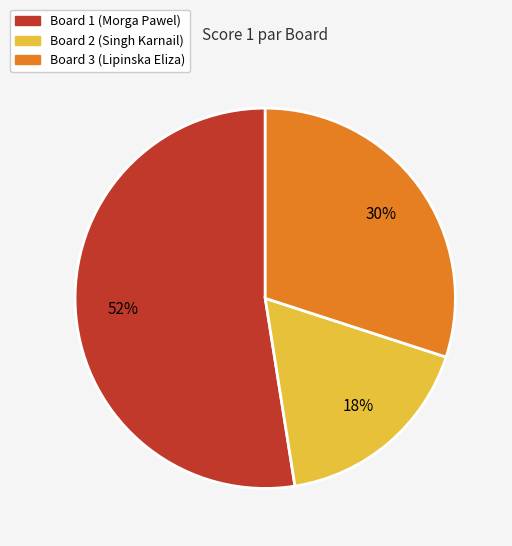

To the nearest percent, what portion does Board 2 represent?

18%